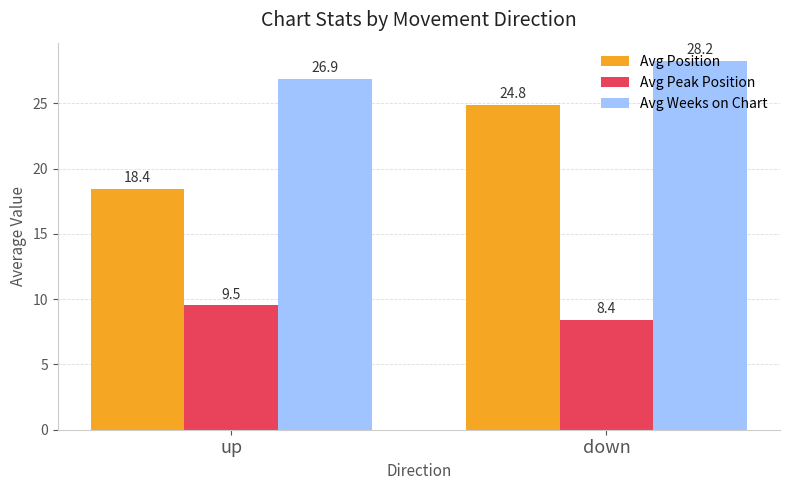

At which label does Avg Position reach its minimum?

up